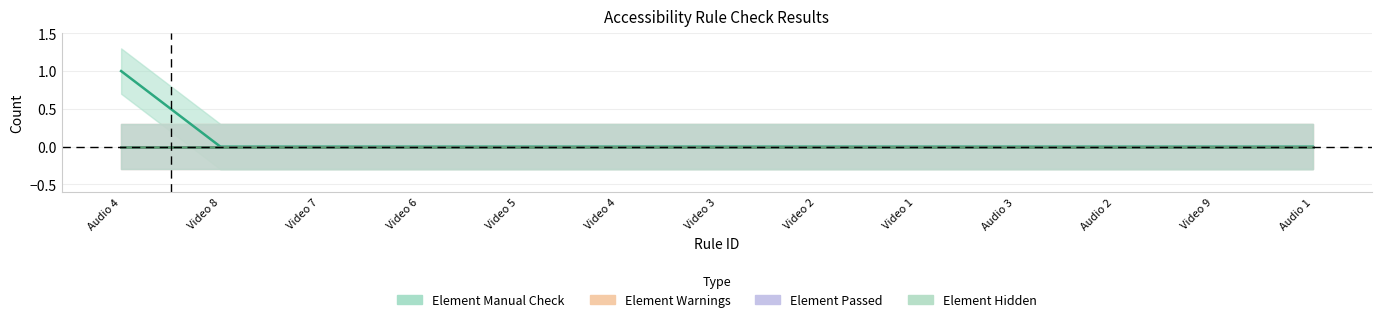

The Element Passed series shows 0 at Video 8. True or false?

True